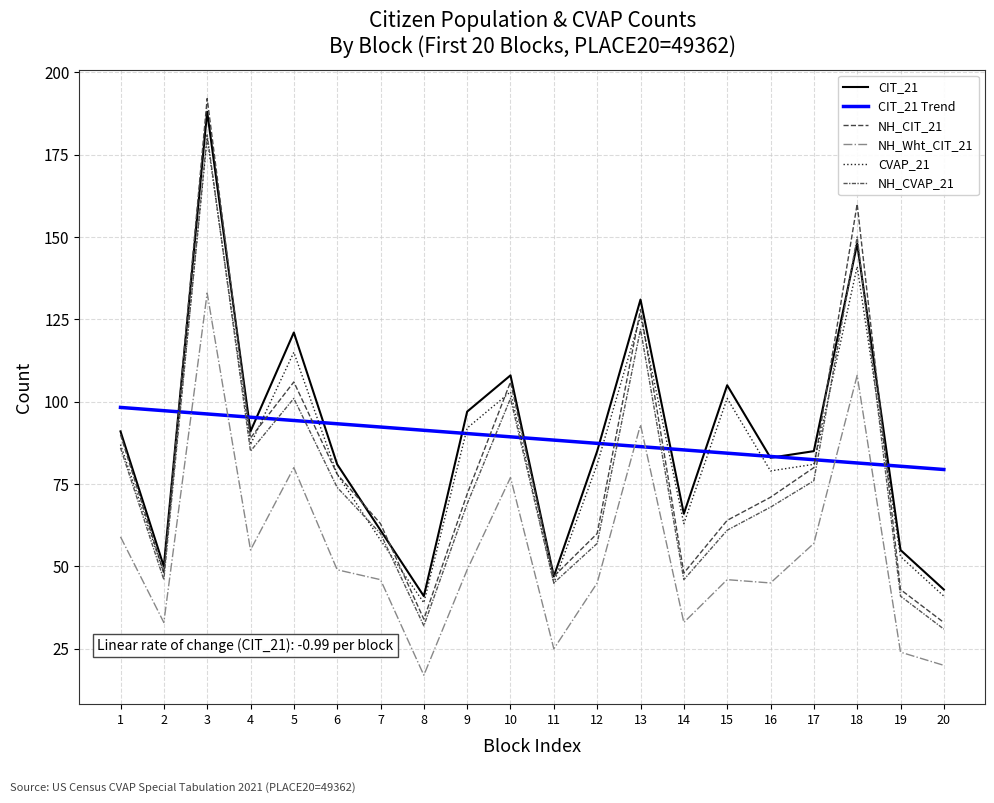

True or false: CVAP_21 has a value of 78.0 at 6.

True